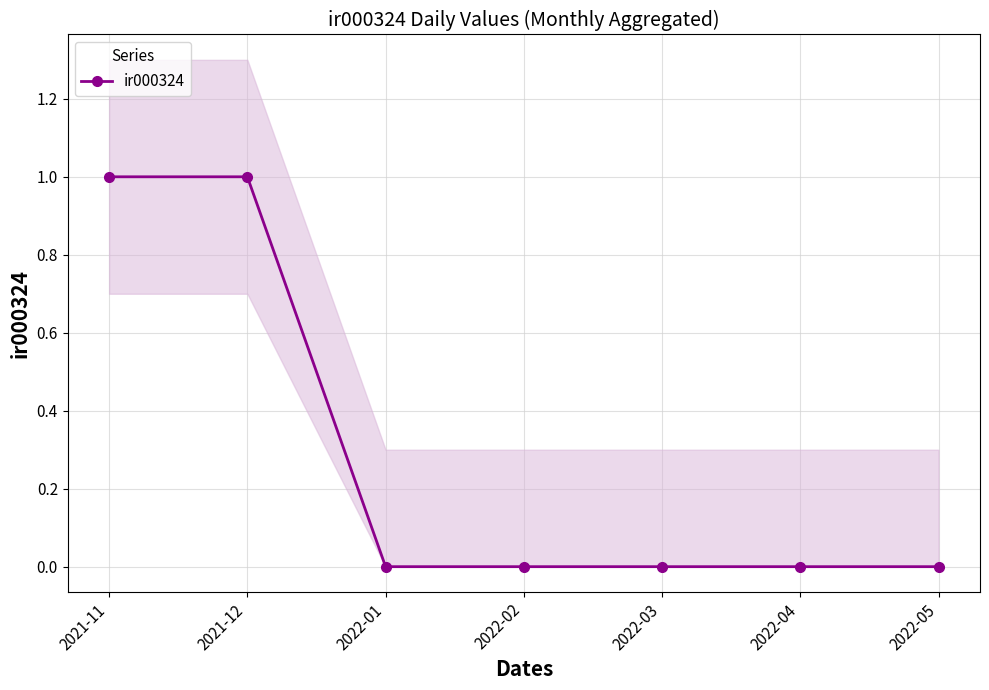

What is the label of the 5th point from the right?

2022-01